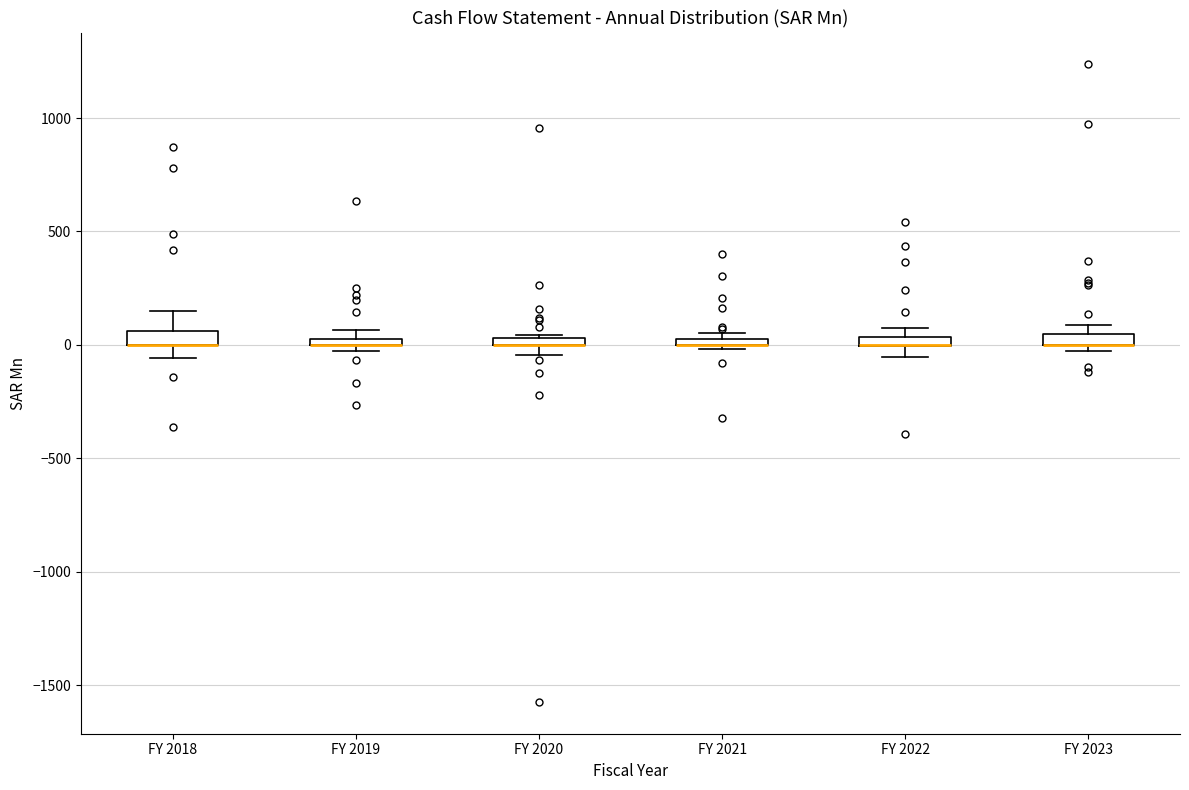

Where is the lower edge of the box for FY 2020 on the y-axis? The values are not printed on the chart, so give them approximately, as read against the axis.

0